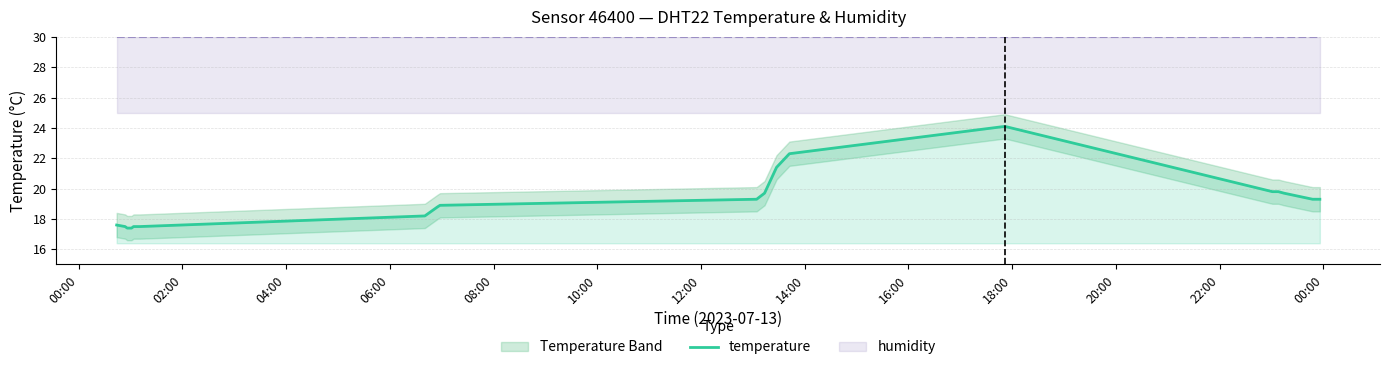

What is the average value?

19.0